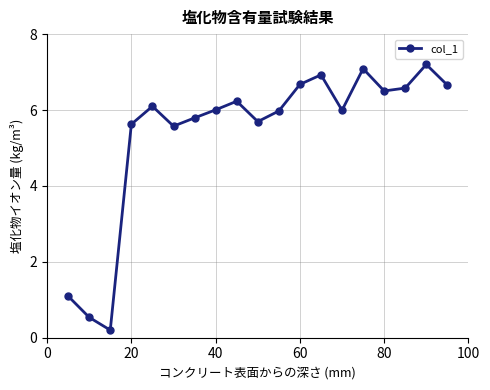

What is the difference between the maximum and minimum values?

7.0